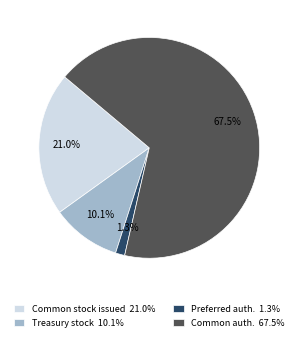

Is the sum of Common auth. 67.5% and Treasury stock 10.1% greater than half?

Yes